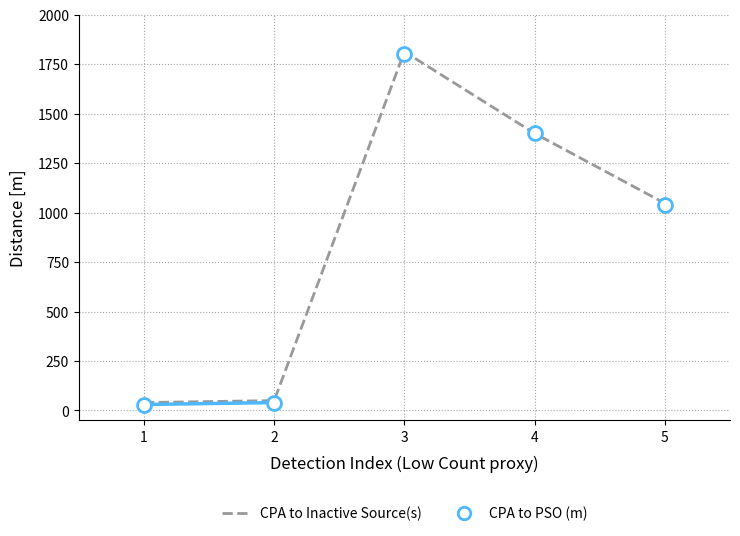

What is the greatest value displayed?

1813.2